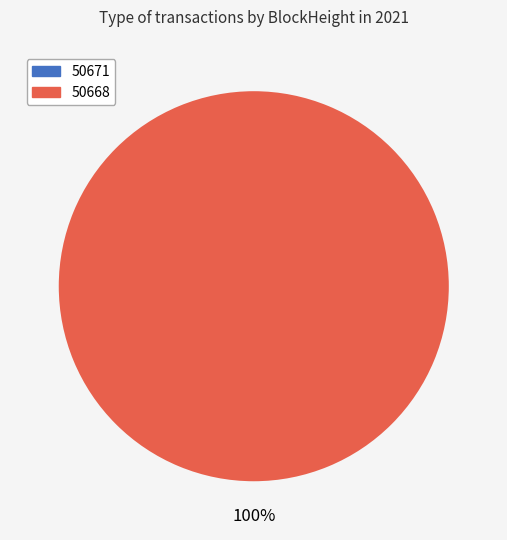

Count the number of slices in the pie.

2